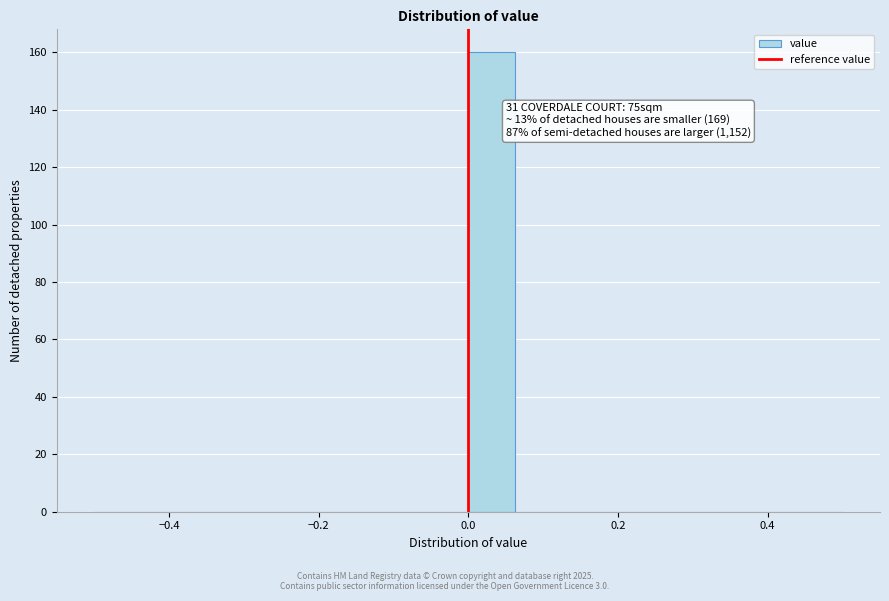

Around what value on the x-axis is the tallest bar? Give the approximate position of its centre, as read against the axis.

0.04